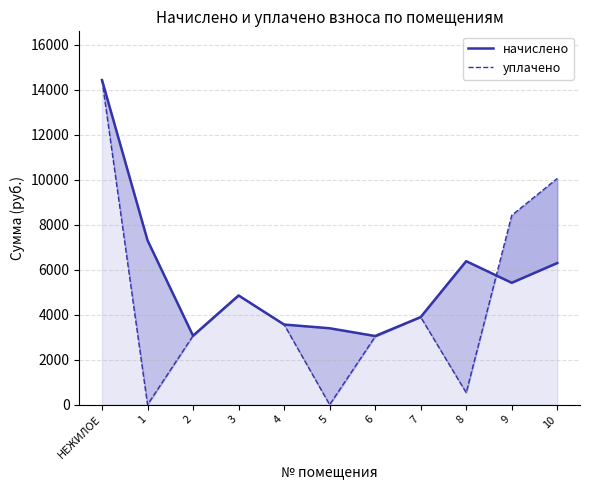

Reading right to left, list all the values displayed in this chart.

начислено: 10=6292.8	9=5415.1	8=6375.6	7=3891.6	6=3050.4	5=3394.9	4=3560.4	3=4852.1	2=3063.6	1=7303.0	НЕЖИЛОЕ=14423.8
уплачено: 10=10050.5	9=8411.6	8=531.3	7=3891.6	6=3023.2	5=0.0	4=3560.4	3=4852.1	2=3063.6	1=0.0	НЕЖИЛОЕ=14423.8